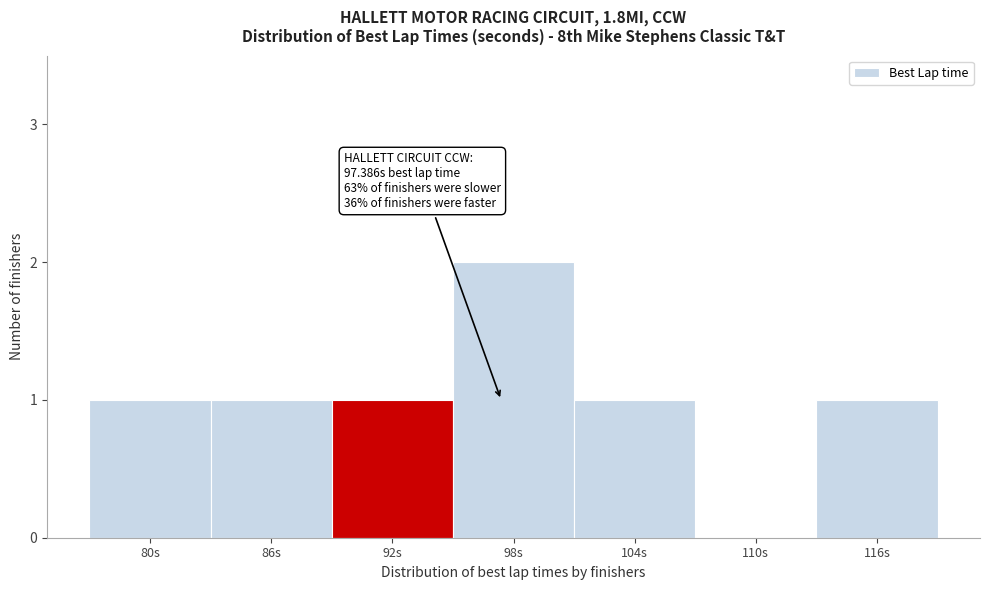

Reading right to left, what are all the values shown in this chart?

116s=1	110s=0	104s=1	98s=2	92s=1	86s=1	80s=1